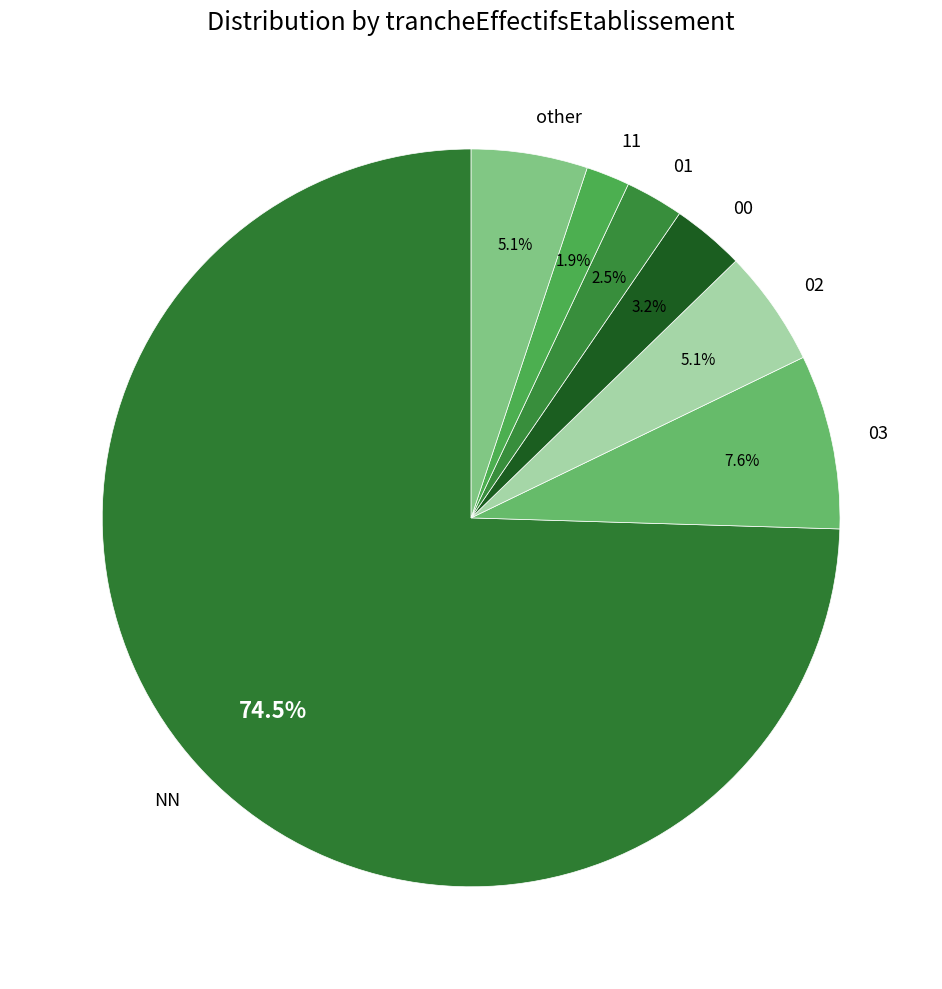

What is the majority slice?

NN